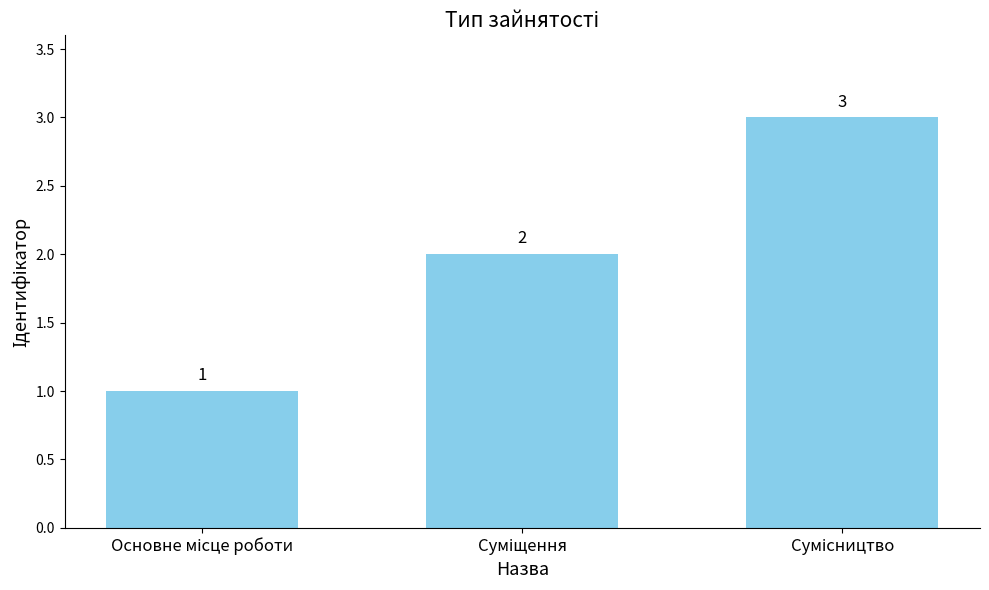

Count the values in the range 1 to 3.

3